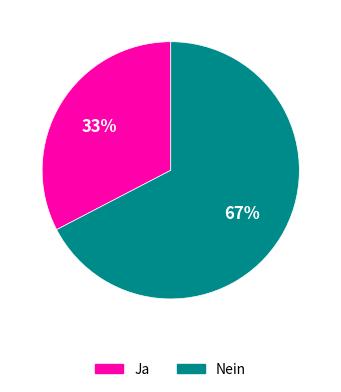

What percentage is the Ja slice, to the nearest percent?

33%